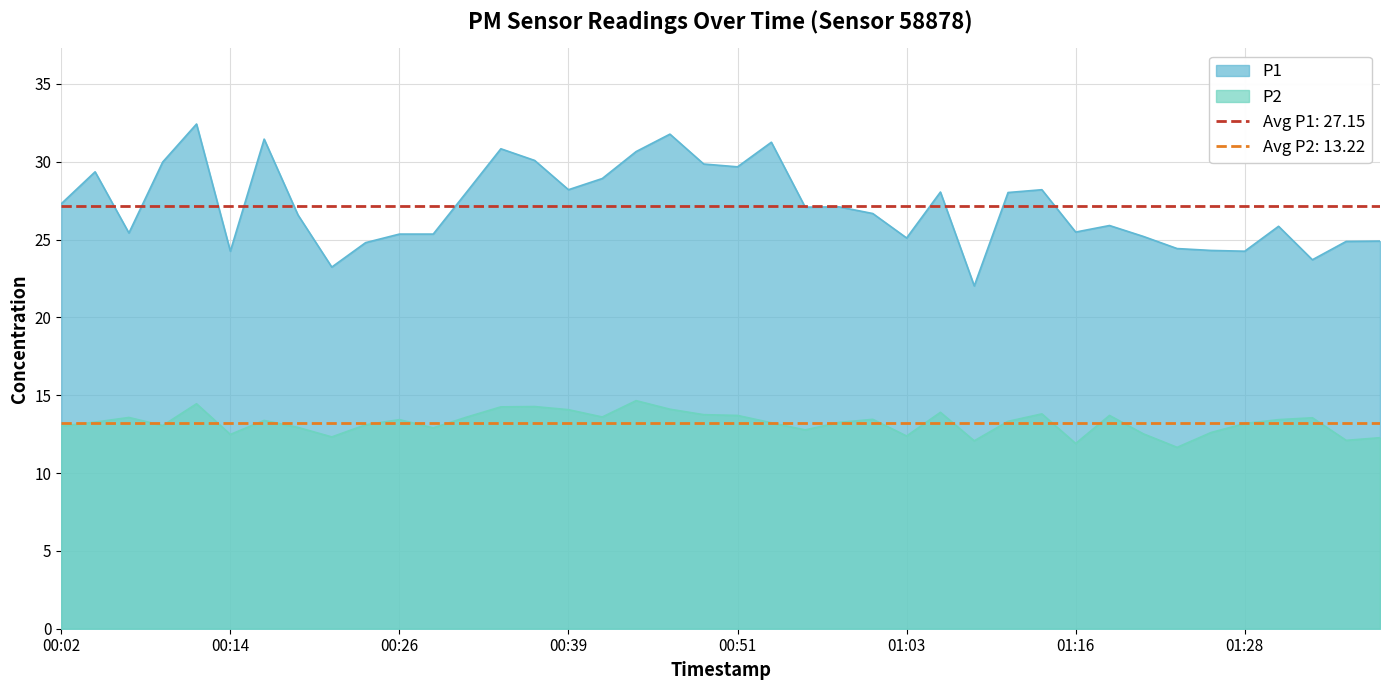

What is the value of the P2 point at the 26th from the left?

12.4